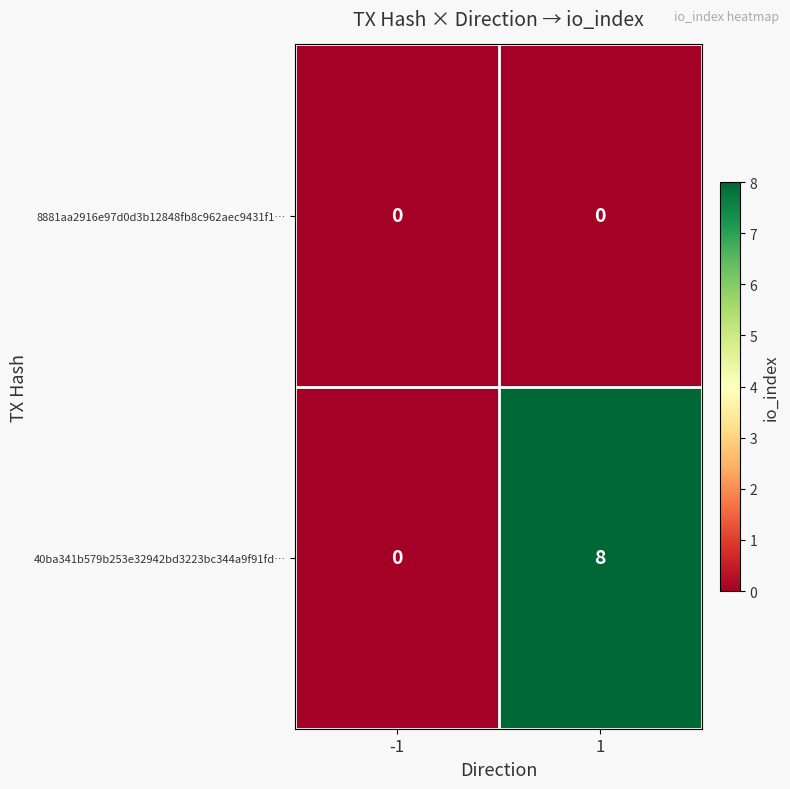

At 1, list the series in order from largest to smallest.

40ba341b579b253e32942bd3223bc344a9f91fd…, 8881aa2916e97d0d3b12848fb8c962aec9431f1…